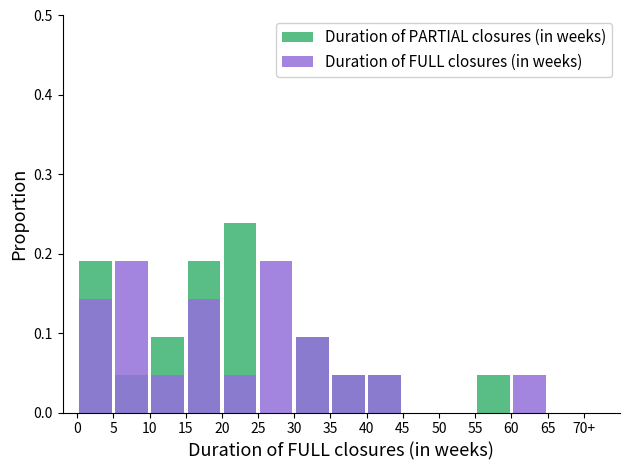

How many groups of bars are there?

14